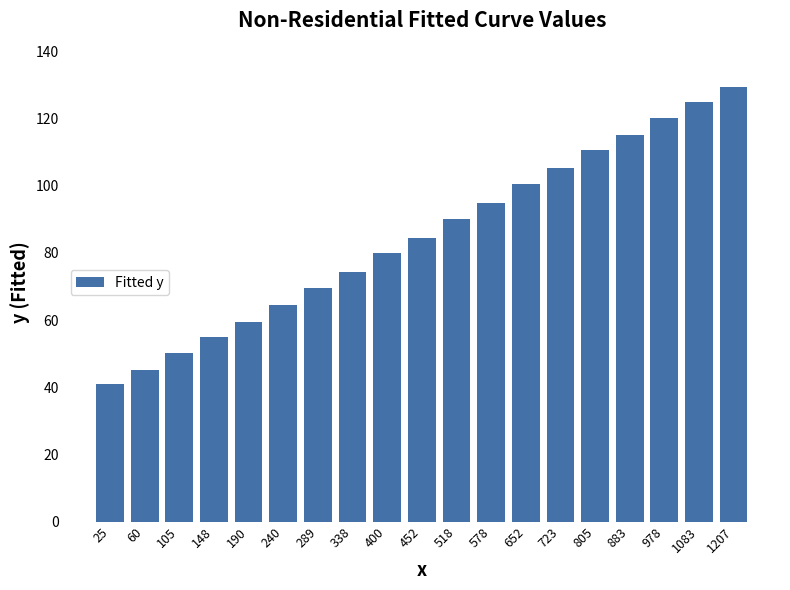

The chart shows a value of 41.2 at 518. True or false?

False